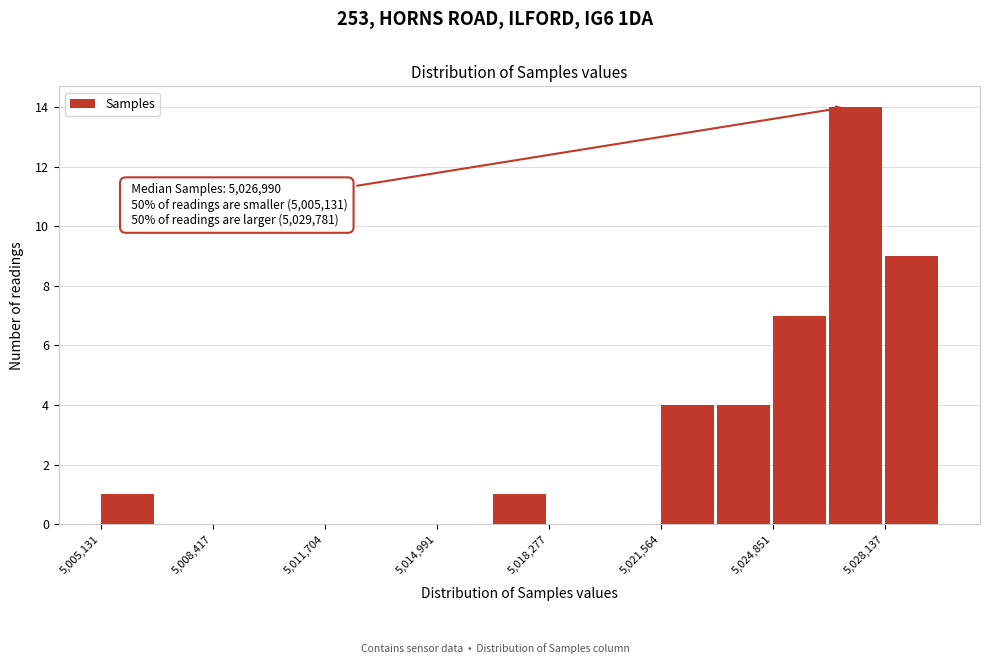

Around what value on the x-axis is the tallest bar? Give the approximate position of its centre, as read against the axis.

5027500